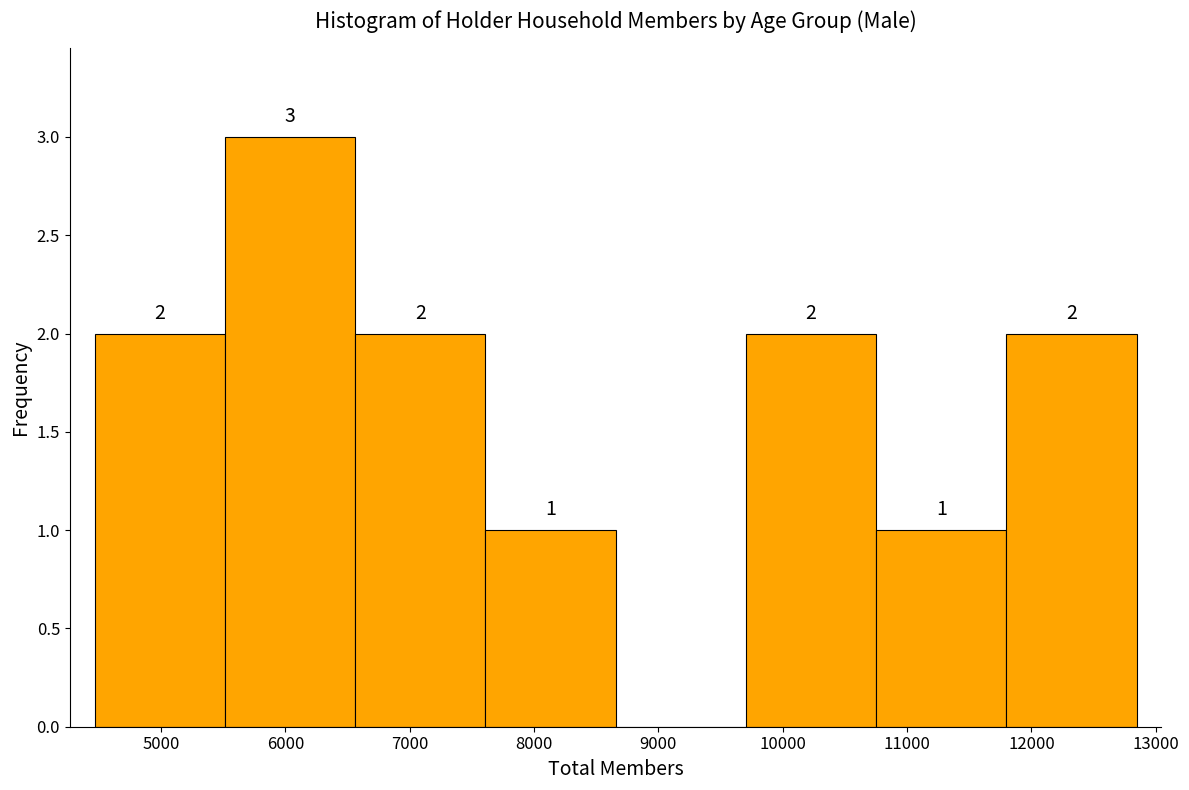

Over which range of the x-axis is the bar tallest?

5500 to 6600